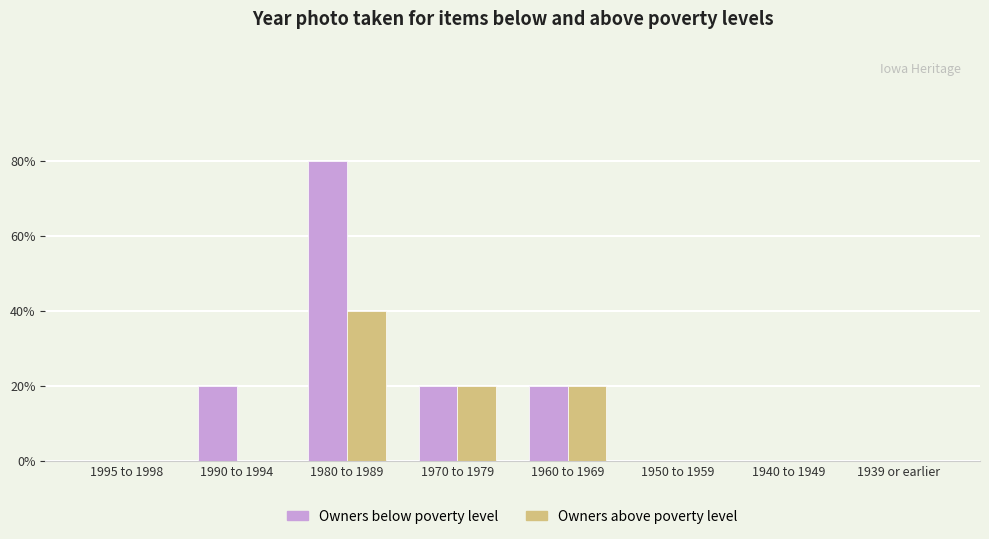

What are all the series names shown in the legend?

Owners below poverty level, Owners above poverty level